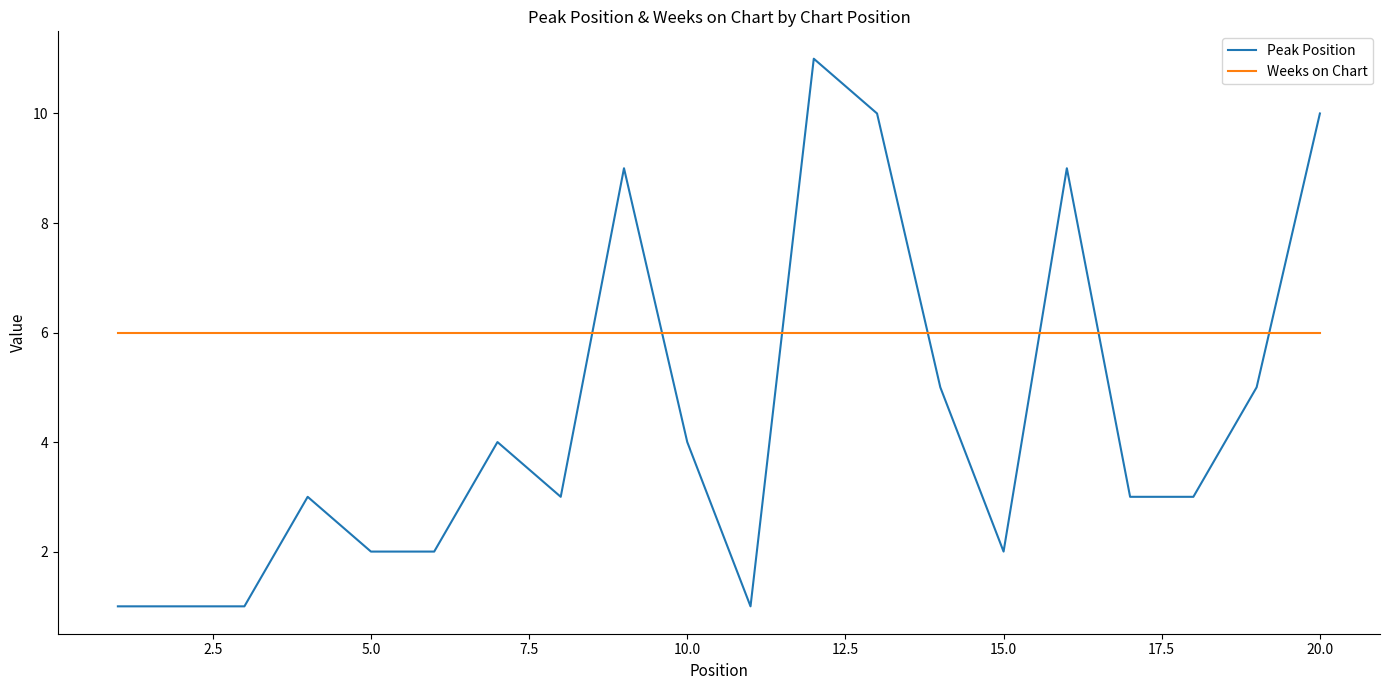

True or false: Peak Position has more than 2 points higher than both neighbors.

True